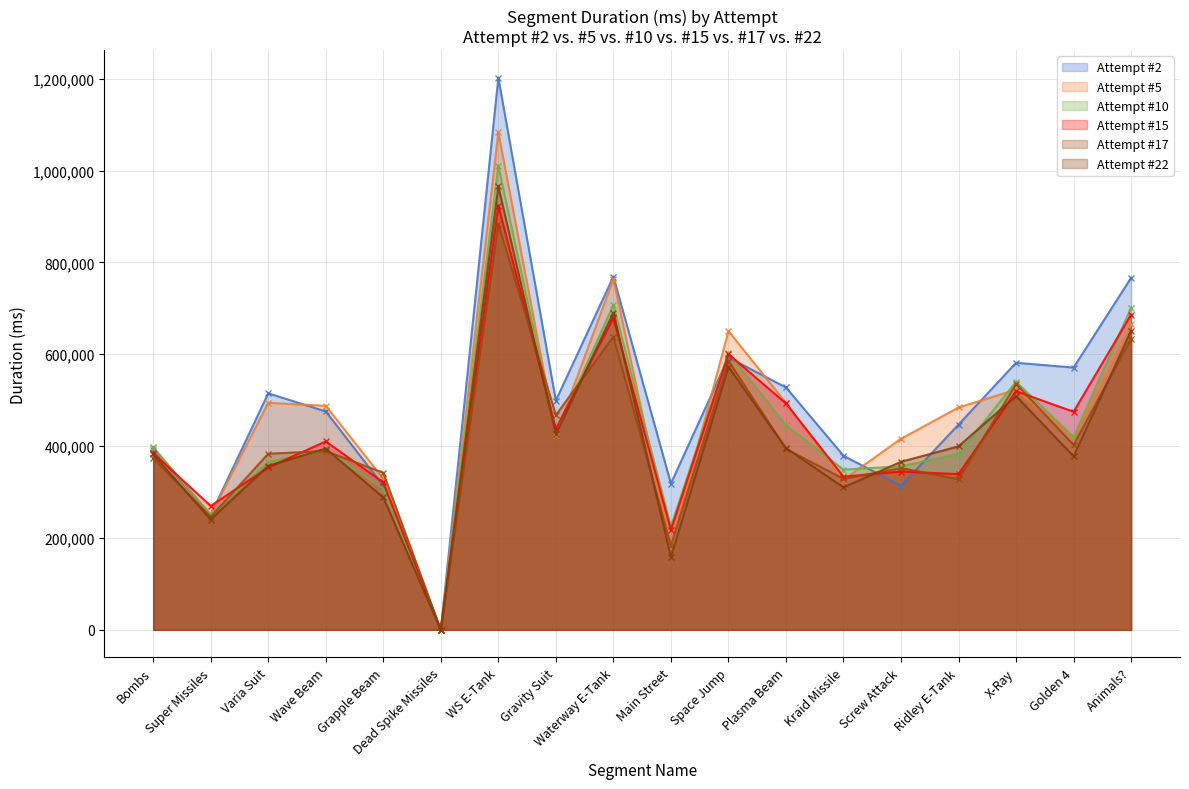

Reading right to left, list all the values displayed in this chart.

Attempt #2: 766506	571064	581483	446996	313676	379118	527832	592867	318556	769123	499294	1202026	0	314029	475516	515034	250280	391960
Attempt #5: 665887	418265	522955	484148	416098	326921	494272	650652	180228	763511	425258	1083120	0	329149	487750	494379	250280	395482
Attempt #10: 701229	419632	540081	383523	356164	348829	445548	603682	224611	707420	429519	1010427	0	307560	392027	365319	250281	397960
Attempt #15: 686498	474909	519549	339050	344701	333564	492887	600269	217478	679100	438107	923714	0	320914	410301	353493	269756	384706
Attempt #17: 633881	402664	535687	328120	352305	328669	394005	585876	183336	638493	467645	883094	0	342018	389278	383479	246083	373316
Attempt #22: 651108	377868	509050	399558	365797	310341	395716	572736	158570	690894	425599	965293	0	288216	394698	357096	240164	382142